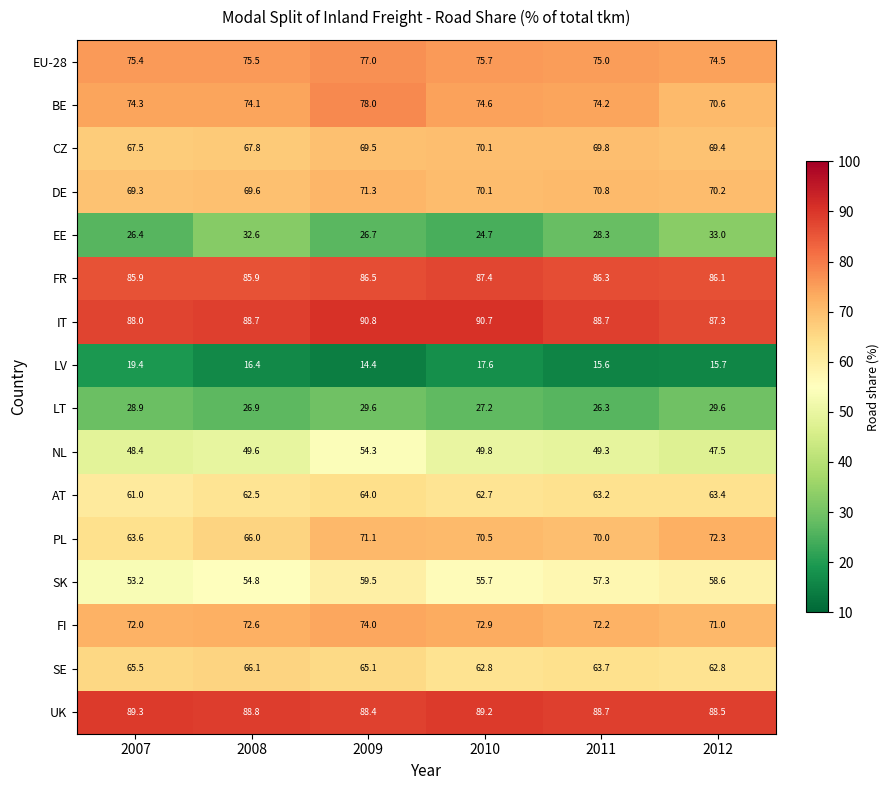

The AT series shows 84.5 at 2012. True or false?

False